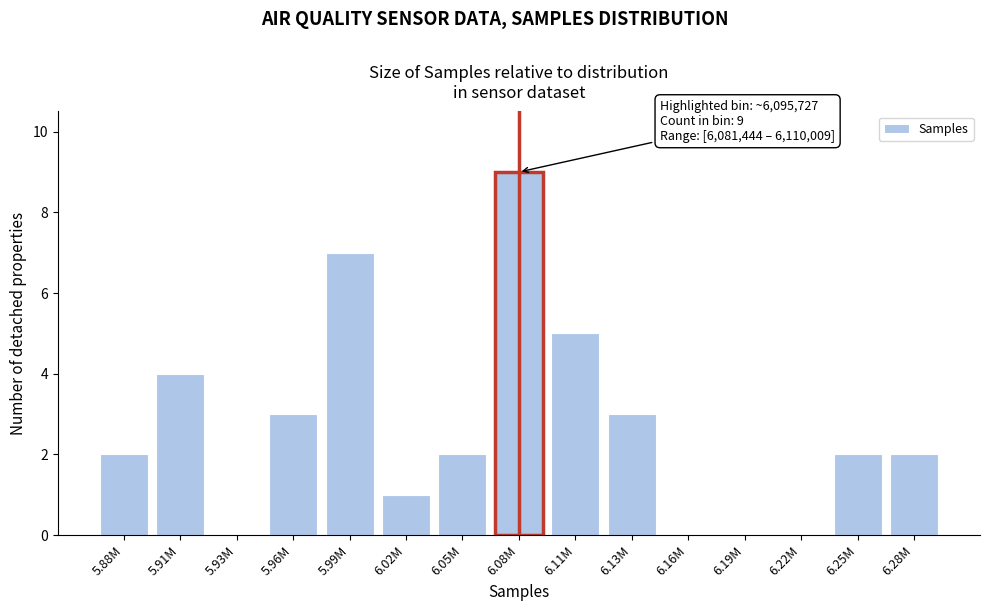

Reading left to right, what are all the values shown in this chart?

5.88M=2	5.91M=4	5.93M=0	5.96M=3	5.99M=7	6.02M=1	6.05M=2	6.08M=9	6.11M=5	6.13M=3	6.16M=0	6.19M=0	6.22M=0	6.25M=2	6.28M=2